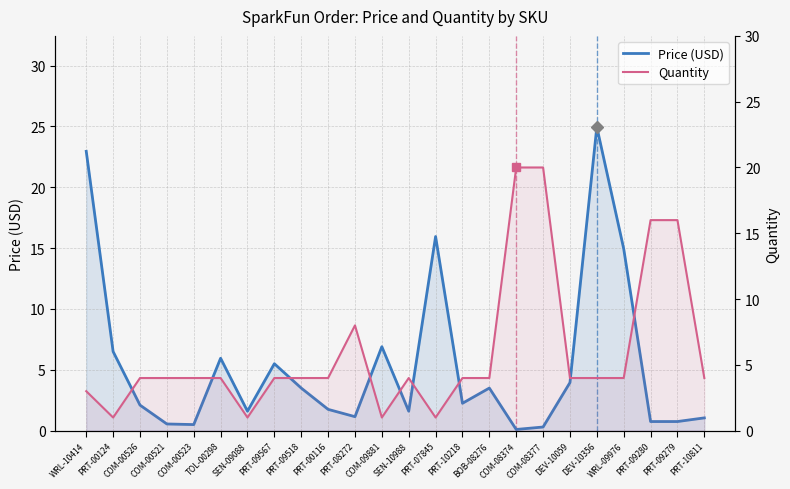

At PRT-09279, list the series in order from smallest to largest.

Price (USD), Quantity